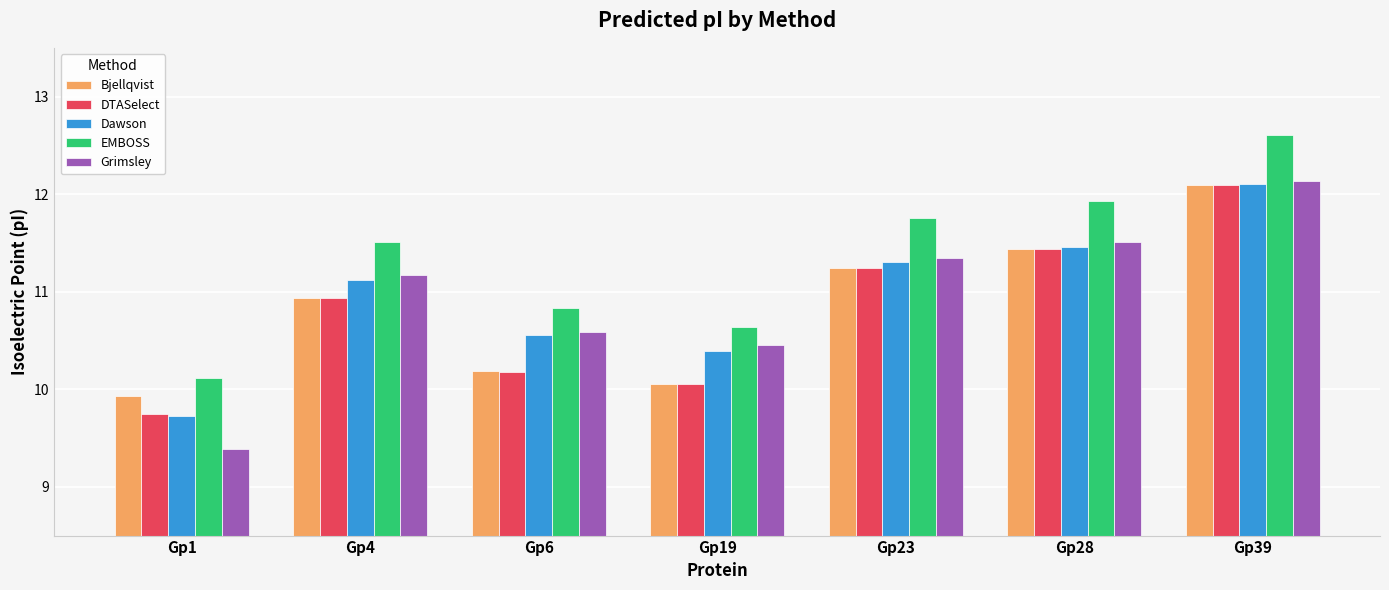

How many groups of bars are there?

7